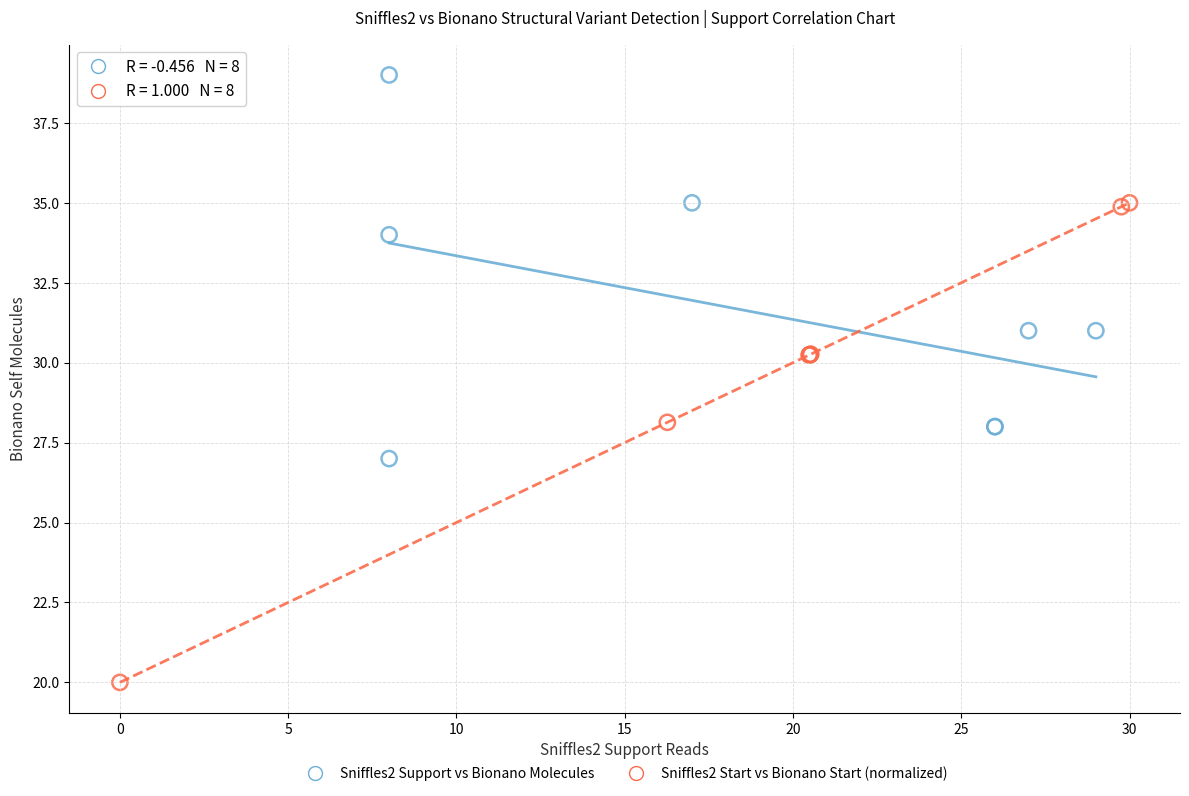

Which series reaches the minimum Y coordinate?

Sniffles2 Start vs Bionano Start (normalized)